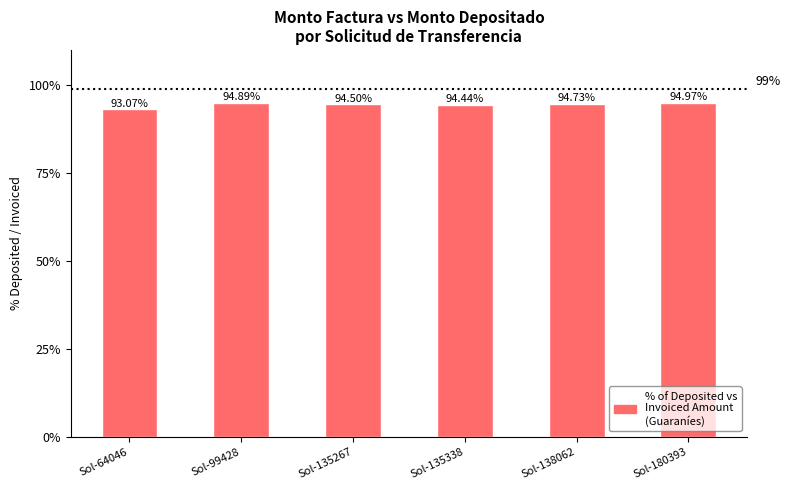

At which label does the data first exceed 94?

Sol-99428